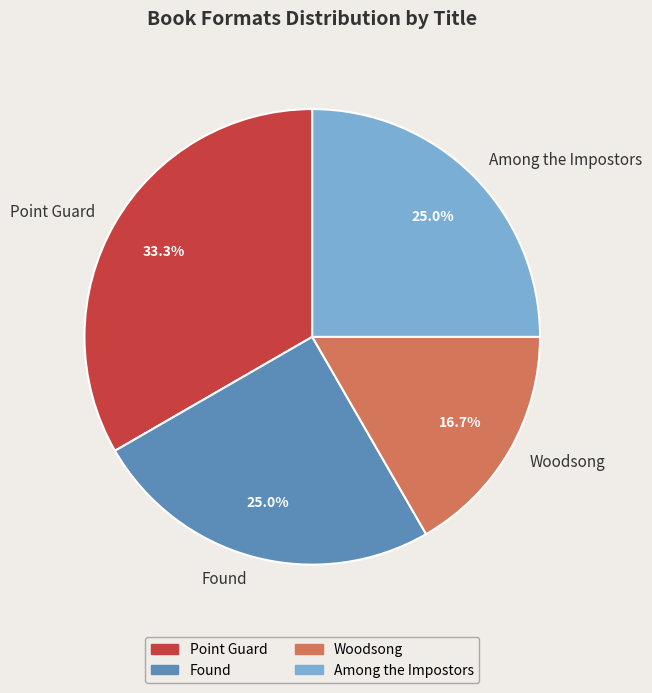

Which has a higher value, Among the Impostors or Woodsong?

Among the Impostors